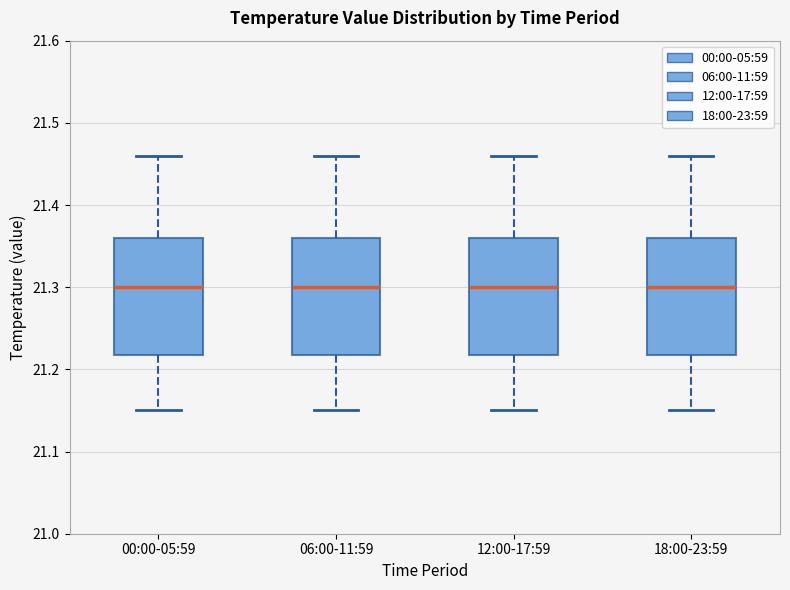

Reading left to right, transcribe this box plot: for each box, give where its median line is, the range the box spans, and where its two whiskers end, as read against the y-axis. The values are not printed on the chart, so give them approximately, as read against the axis.

00:00-05:59: median 21.30, box 21.22 to 21.36, whiskers 21.15 to 21.46
06:00-11:59: median 21.30, box 21.22 to 21.36, whiskers 21.15 to 21.46
12:00-17:59: median 21.30, box 21.22 to 21.36, whiskers 21.15 to 21.46
18:00-23:59: median 21.30, box 21.22 to 21.36, whiskers 21.15 to 21.46